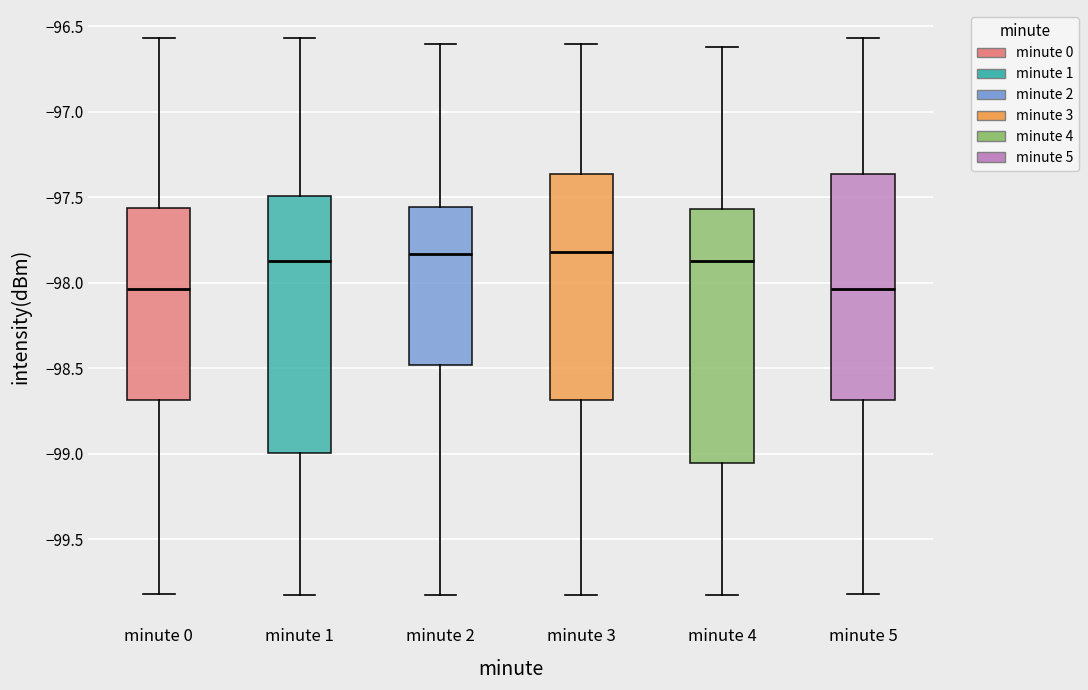

Reading left to right, read every box against the y-axis: the position of its median line, the range the box covers, and the ends of its whiskers. The values are not printed on the chart, so give them approximately, as read against the axis.

minute 0: median -98.05, box -98.70 to -97.55, whiskers -99.80 to -96.55
minute 1: median -97.85, box -99.00 to -97.50, whiskers -99.85 to -96.55
minute 2: median -97.85, box -98.50 to -97.55, whiskers -99.85 to -96.60
minute 3: median -97.80, box -98.70 to -97.35, whiskers -99.85 to -96.60
minute 4: median -97.85, box -99.05 to -97.55, whiskers -99.85 to -96.60
minute 5: median -98.05, box -98.70 to -97.35, whiskers -99.80 to -96.55